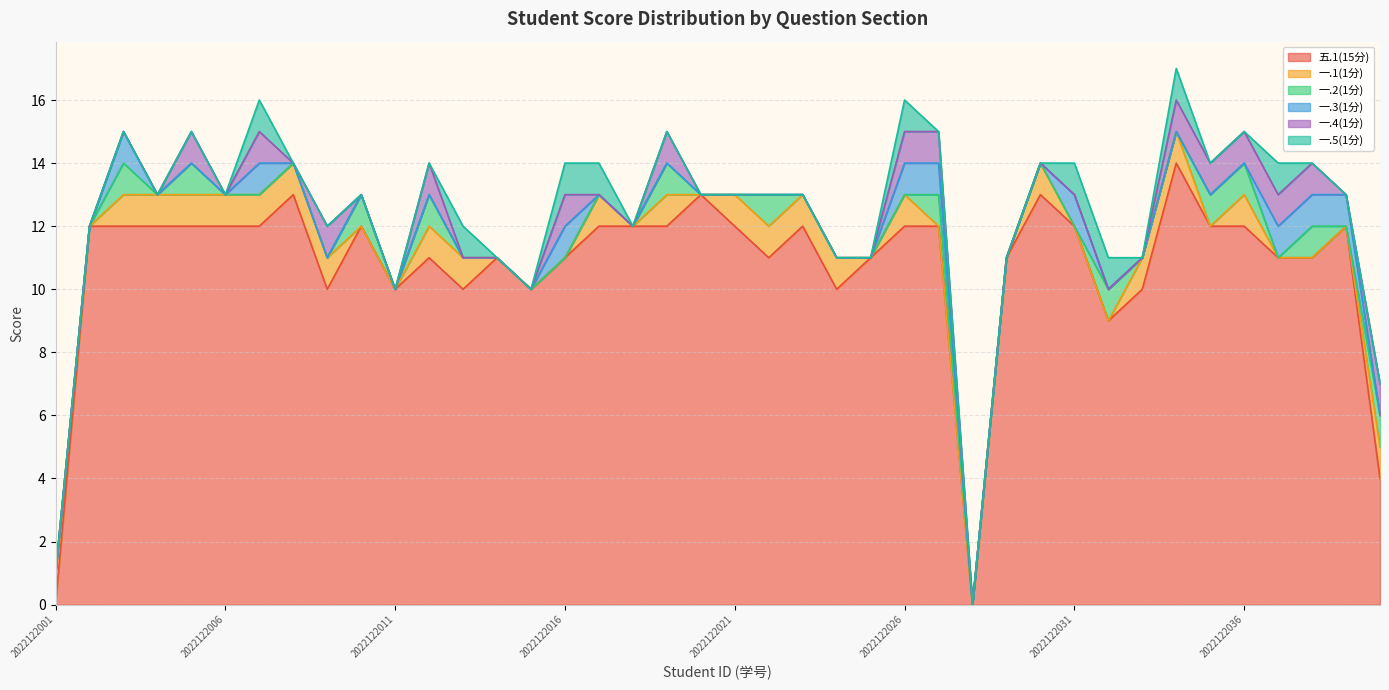

The value of 一.1(1分) at 2022122023 is 1. True or false?

True